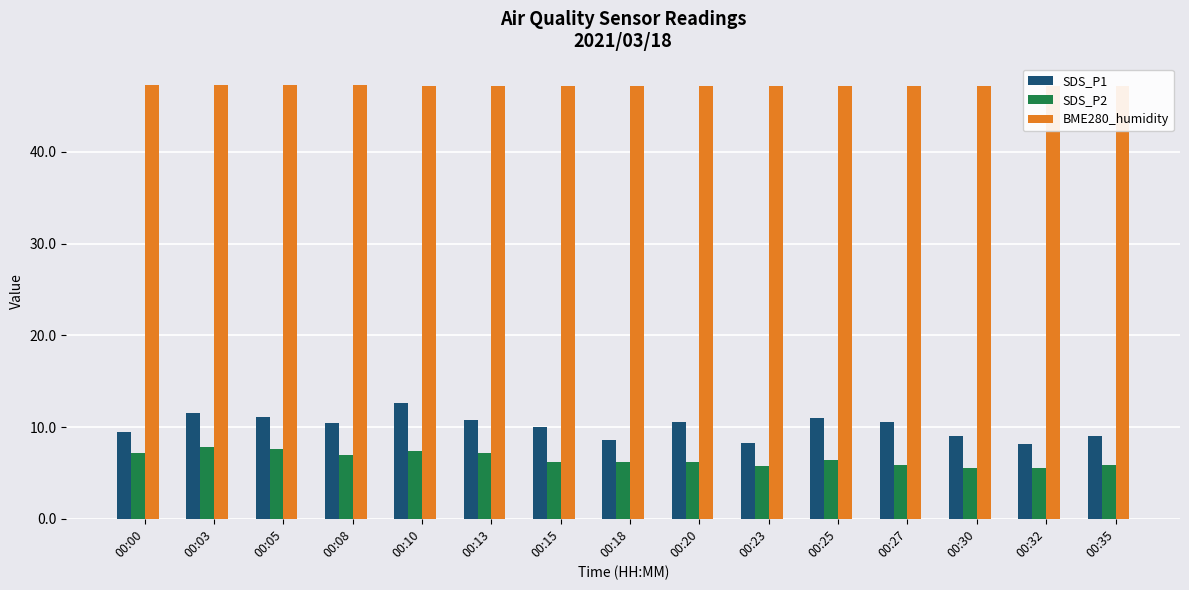

What is the lowest value of the SDS_P2 series?

5.5